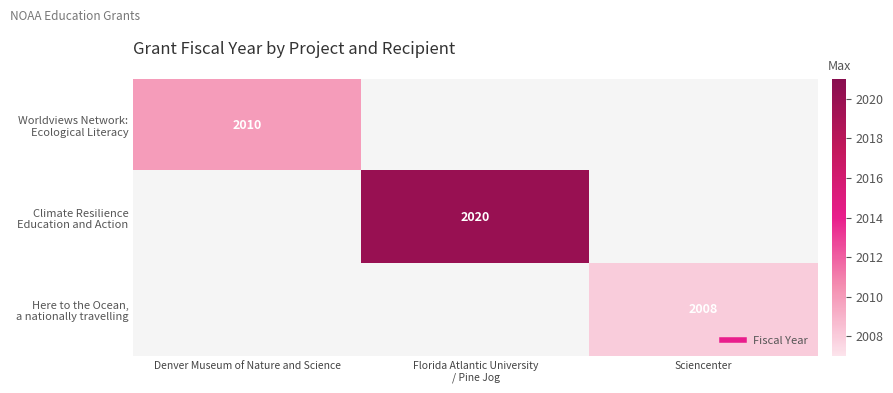

Count the number of data series in this chart.

3